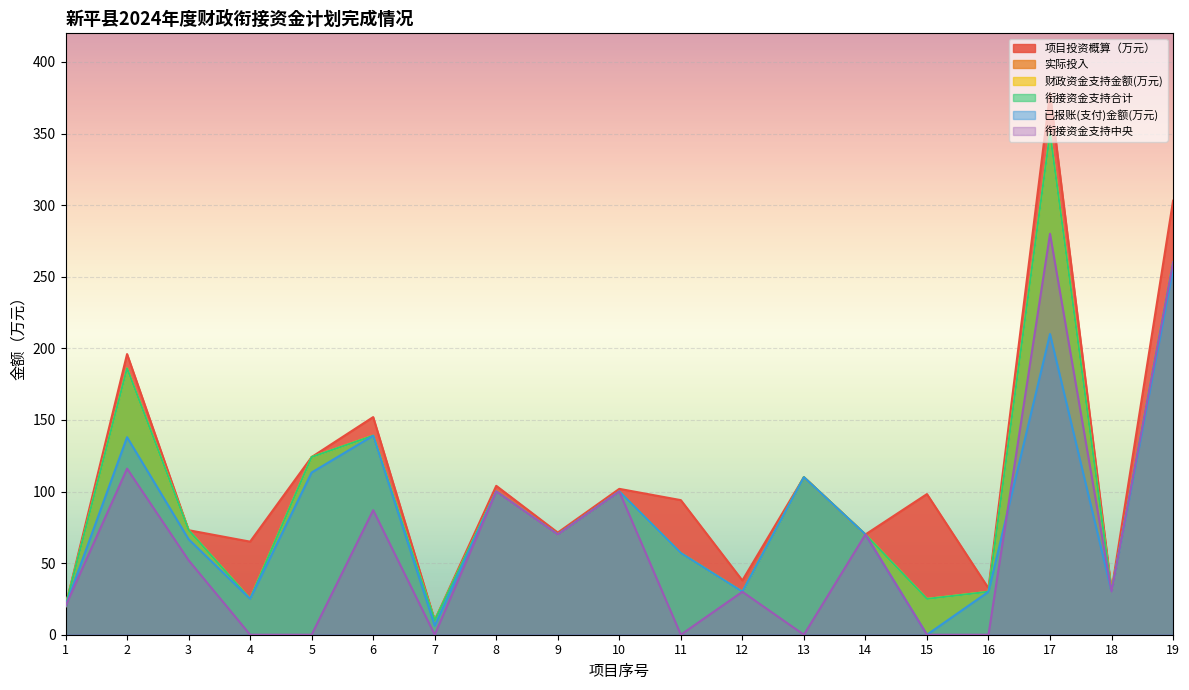

Is the value of 项目投资概算（万元） at 14 greater than the value of 已报账(支付)金额(万元) at 10?

No